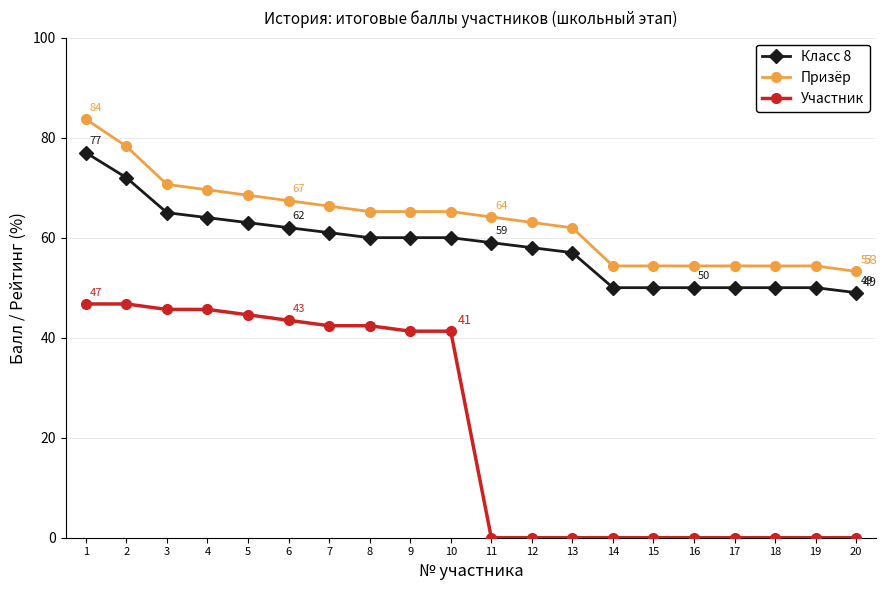

The Призёр series shows 83.7 at 1. True or false?

True